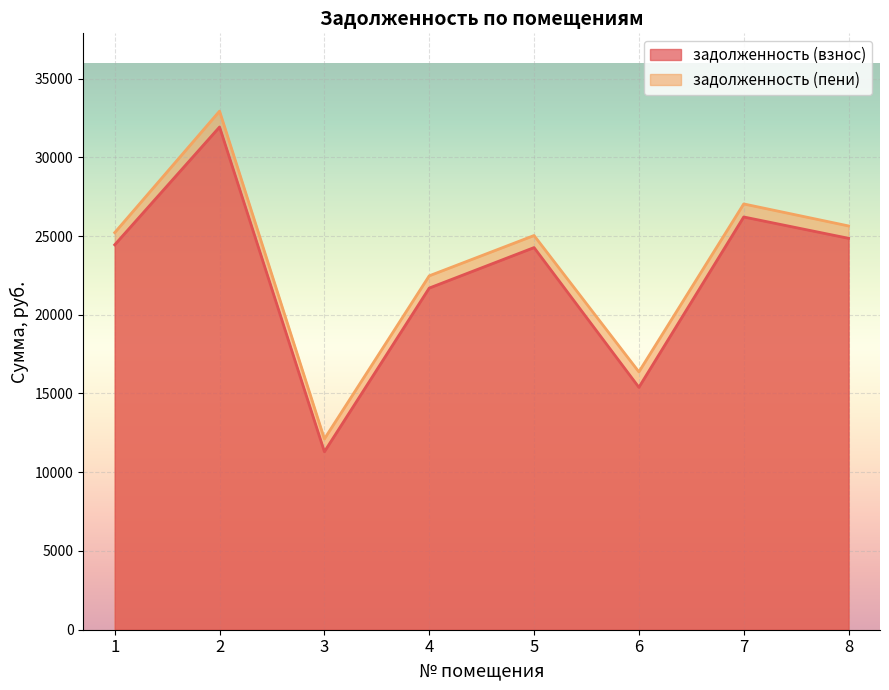

The задолженность (взнос) series shows 35429.1 at 7. True or false?

False